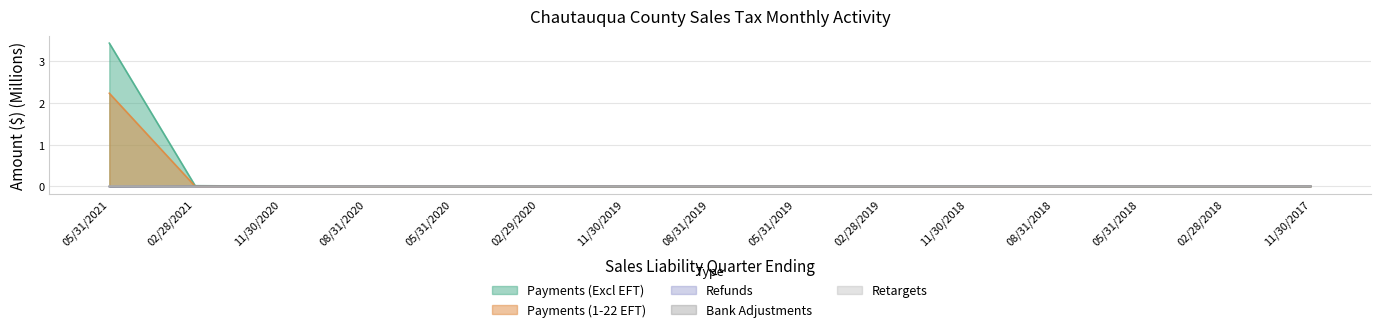

Rank the categories by Bank Adjustments value from highest to lowest.

08/31/2019, 02/28/2019, 11/30/2018, 08/31/2018, 05/31/2018, 02/28/2018, 11/30/2017, 05/31/2019, 11/30/2019, 05/31/2020, 02/29/2020, 08/31/2020, 11/30/2020, 02/28/2021, 05/31/2021